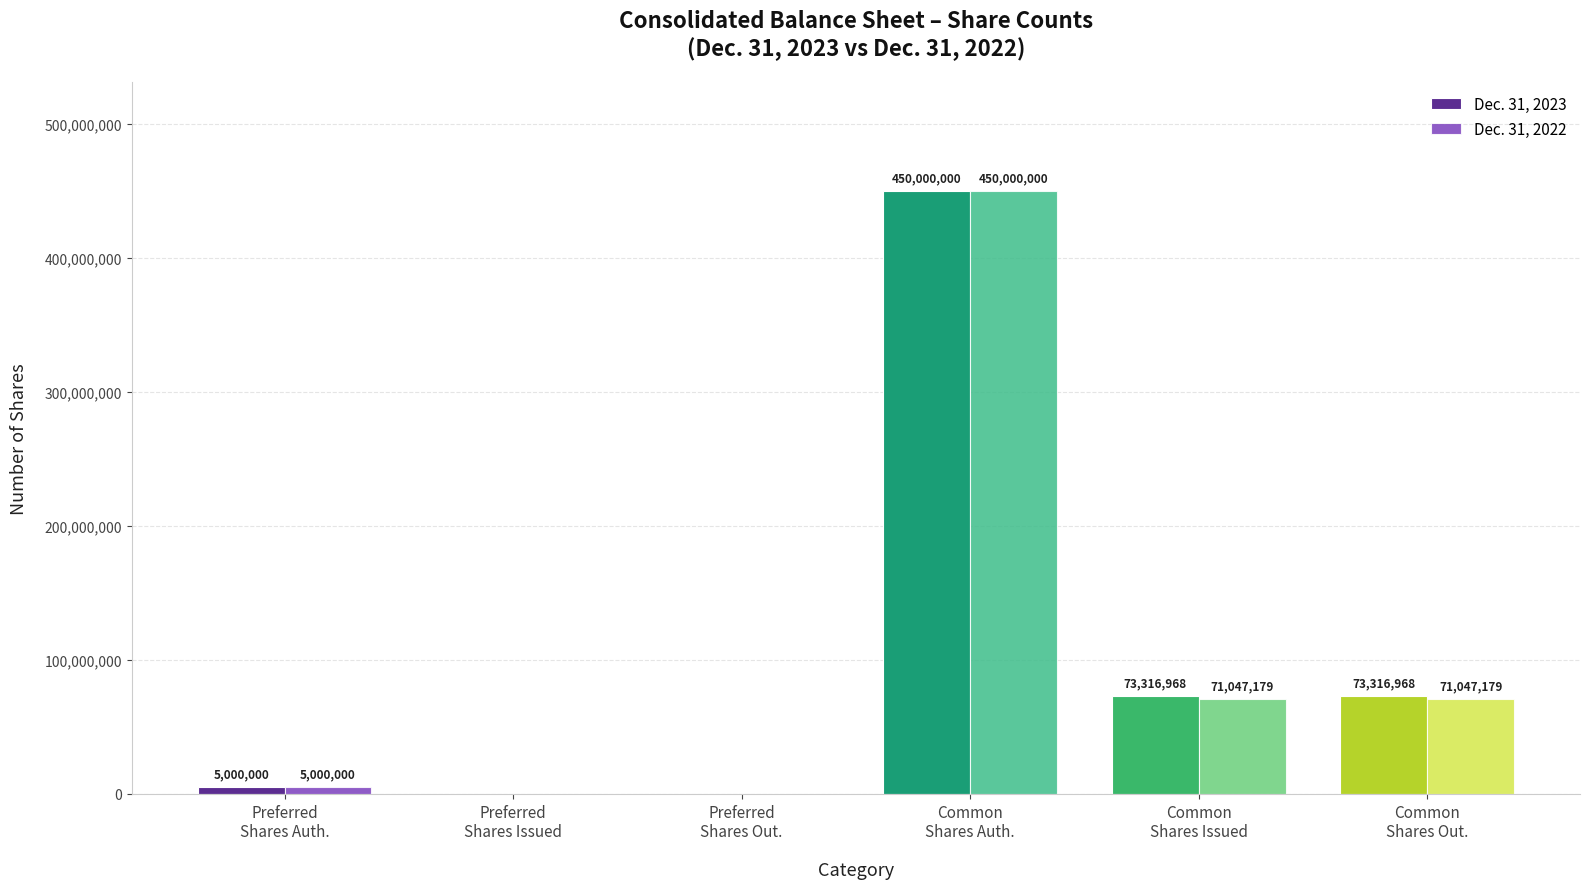

What is the maximum value for Dec. 31, 2023?

450000000